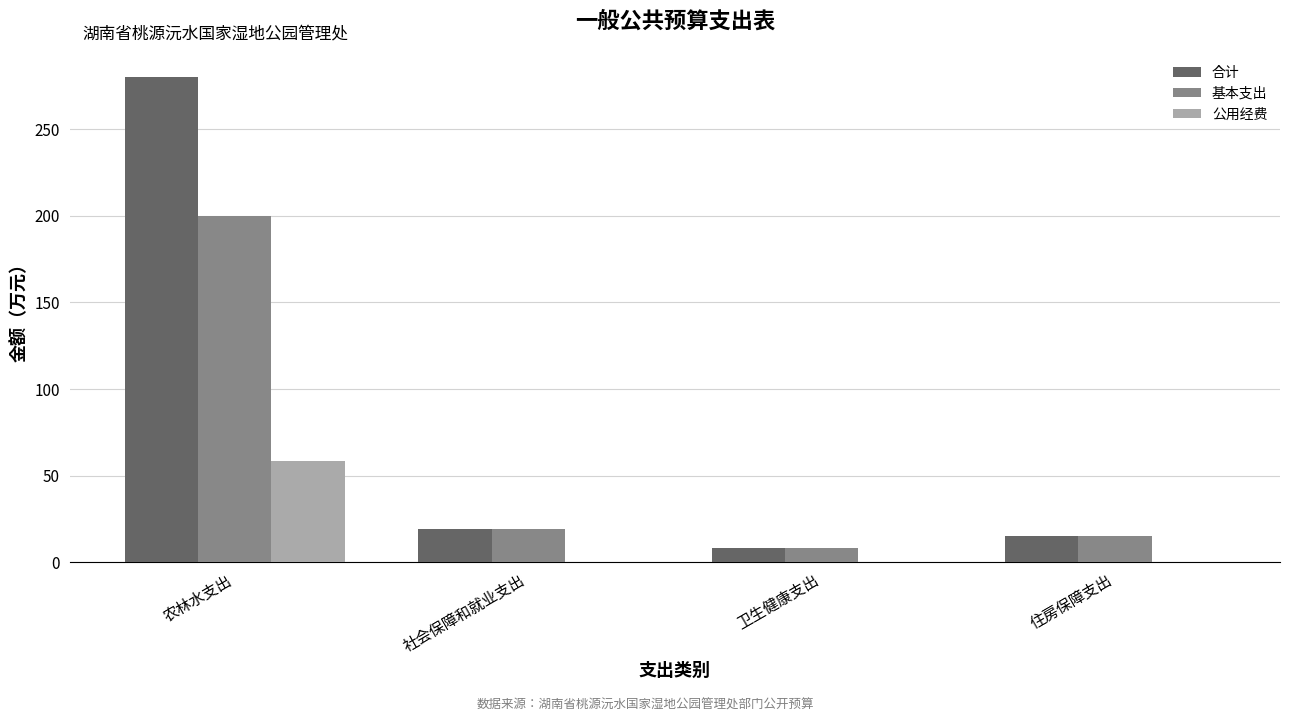

Is it true that 基本支出 equals 8.4 at 卫生健康支出?

True